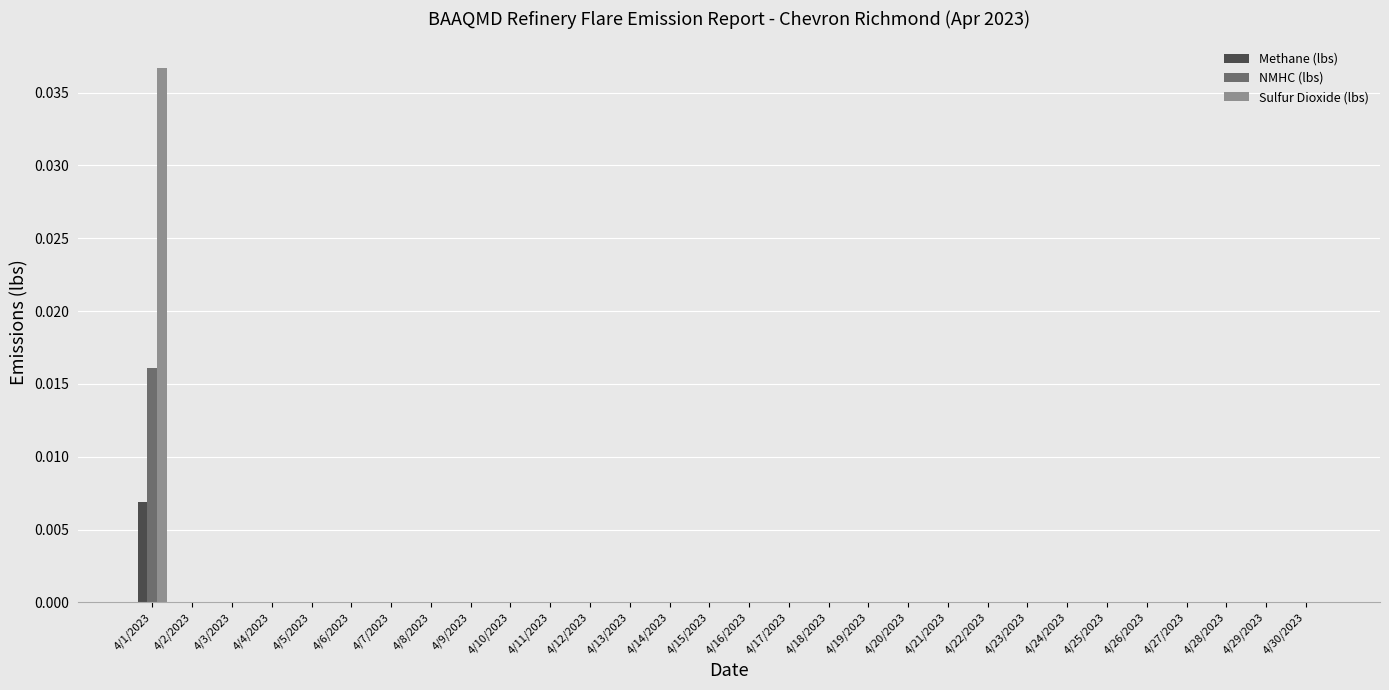

How many series are shown in this chart?

3